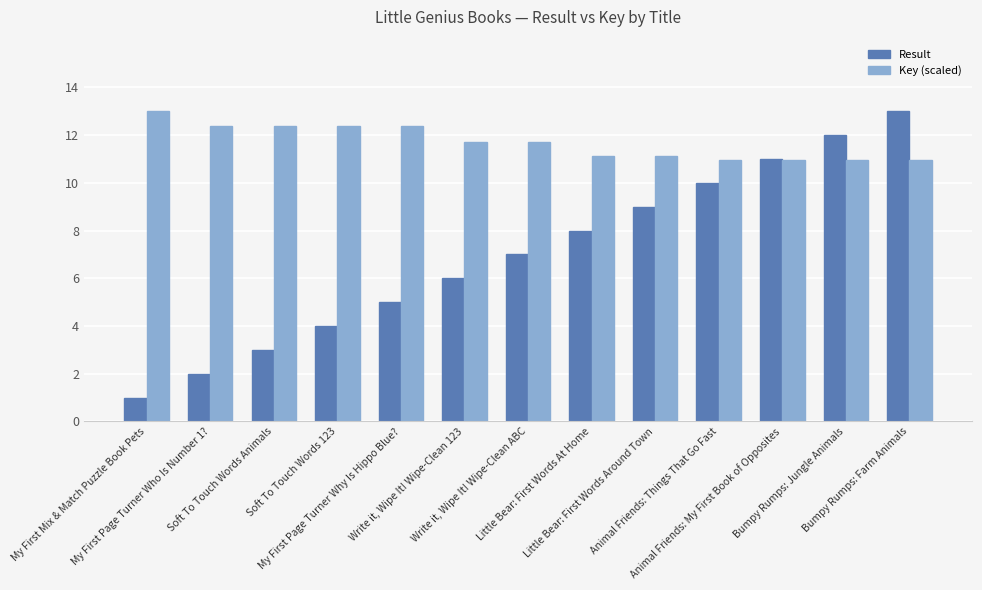

List the series in order of their overall mean, lowest first.

Result, Key (scaled)